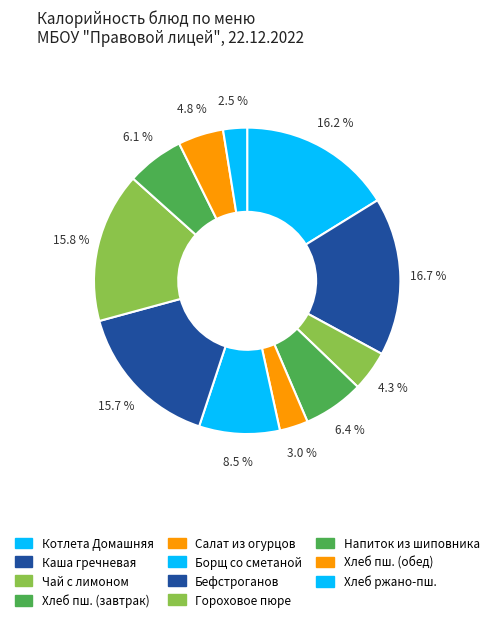

What is the smallest slice in the pie chart?

Хлеб ржано-пшеничный